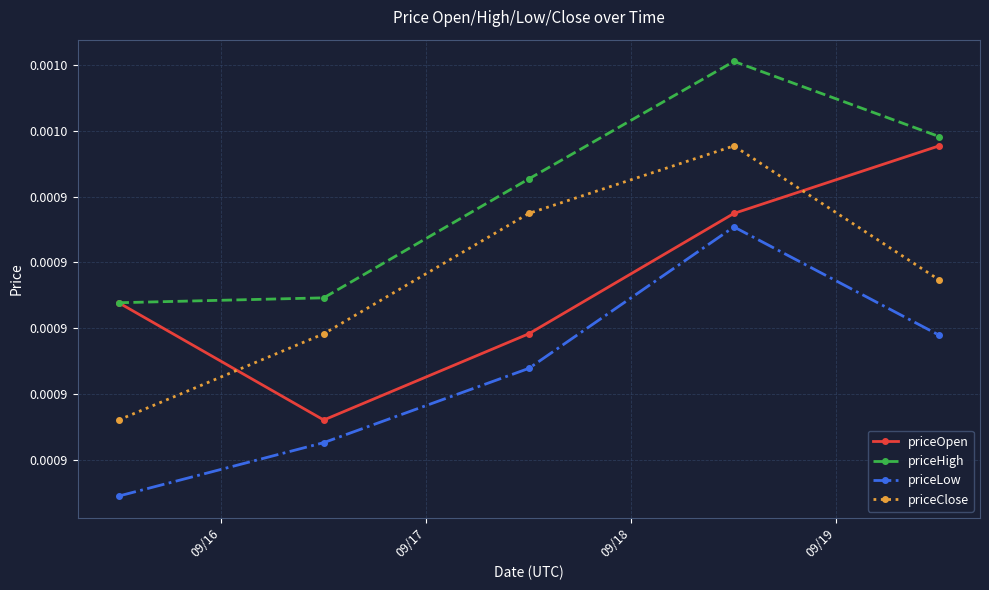

In priceClose, how many points are higher than both neighbors (excluding endpoints)?

1